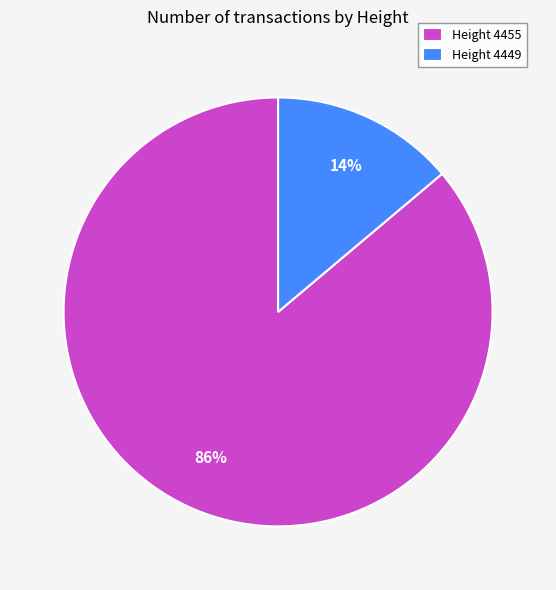

The Height 4455 slice represents 92% of the pie. True or false?

False